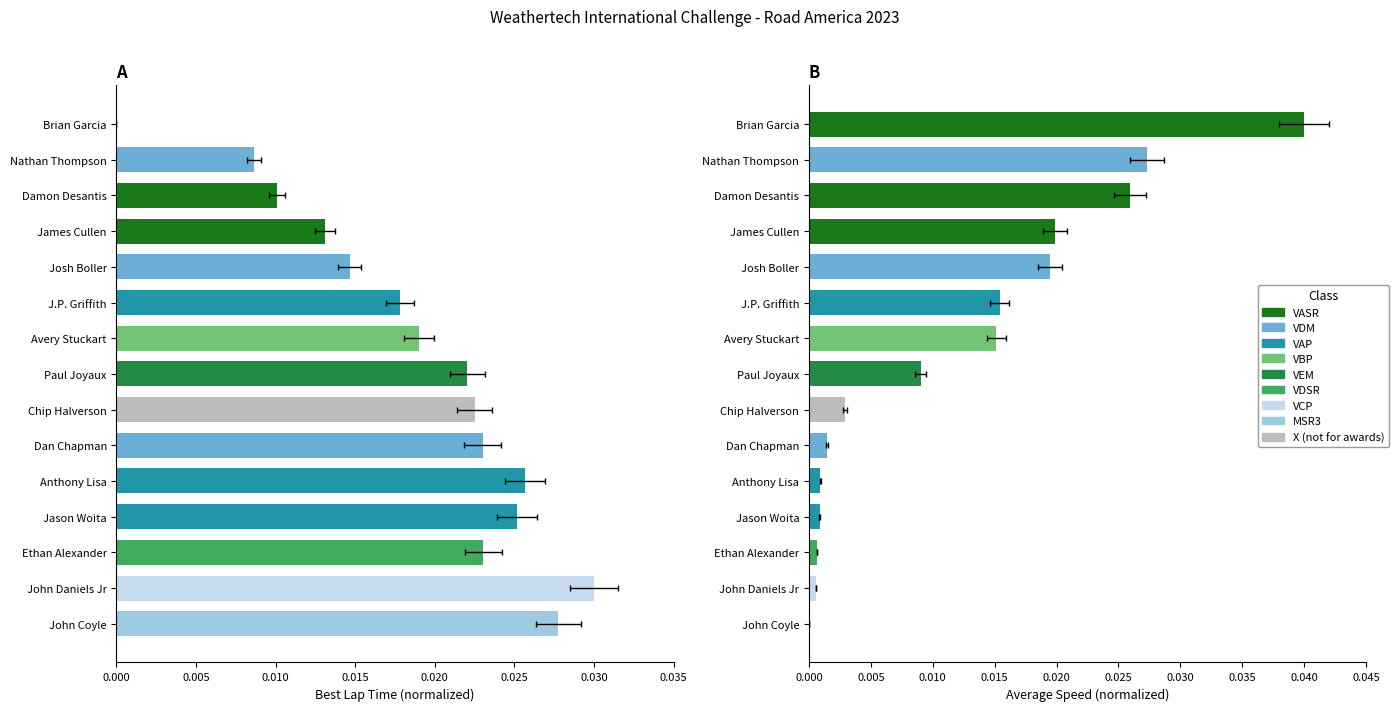

List the series in order of their overall mean, lowest first.

Average Speed, Best Lap time